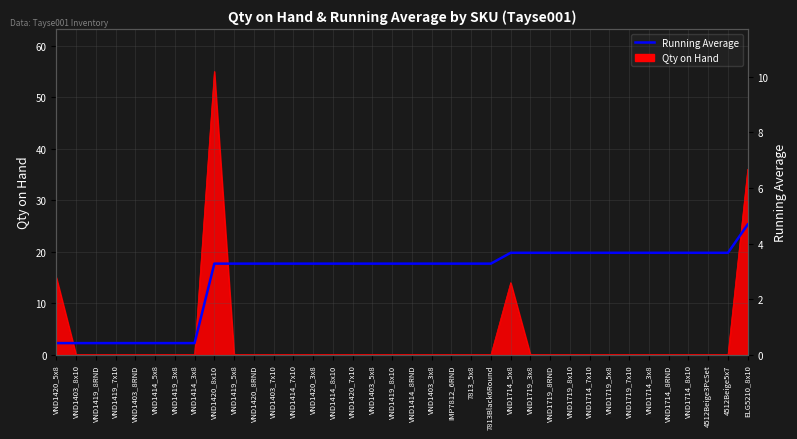

Where is the data nearest to the value 2?

VND1420_8x10